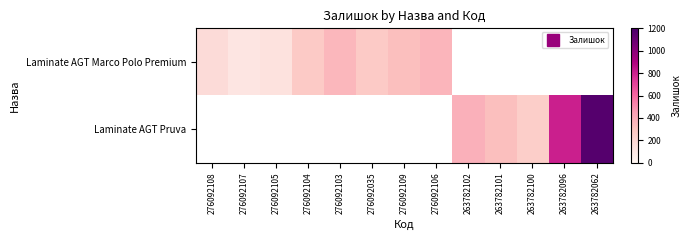

Which series has the largest range (max minus min)?

Laminate AGT Pruva